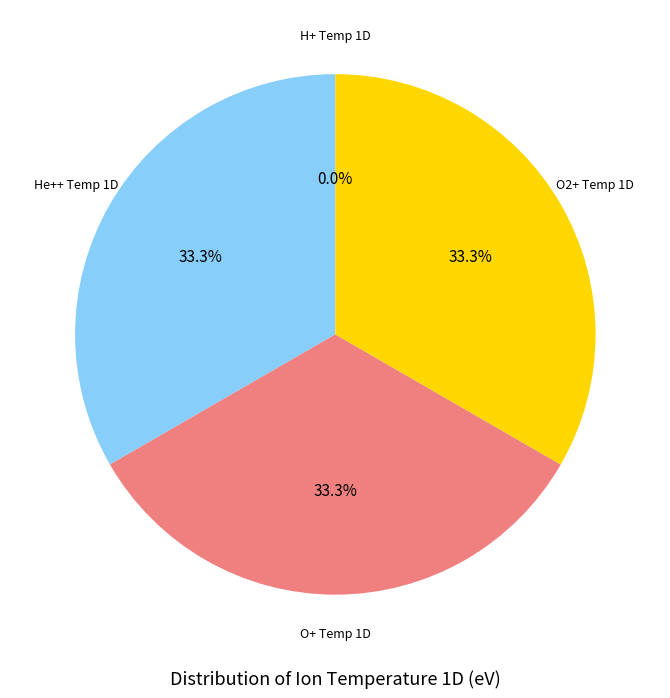

Which has a higher value, O+ Temp 1D or He++ Temp 1D?

O+ Temp 1D